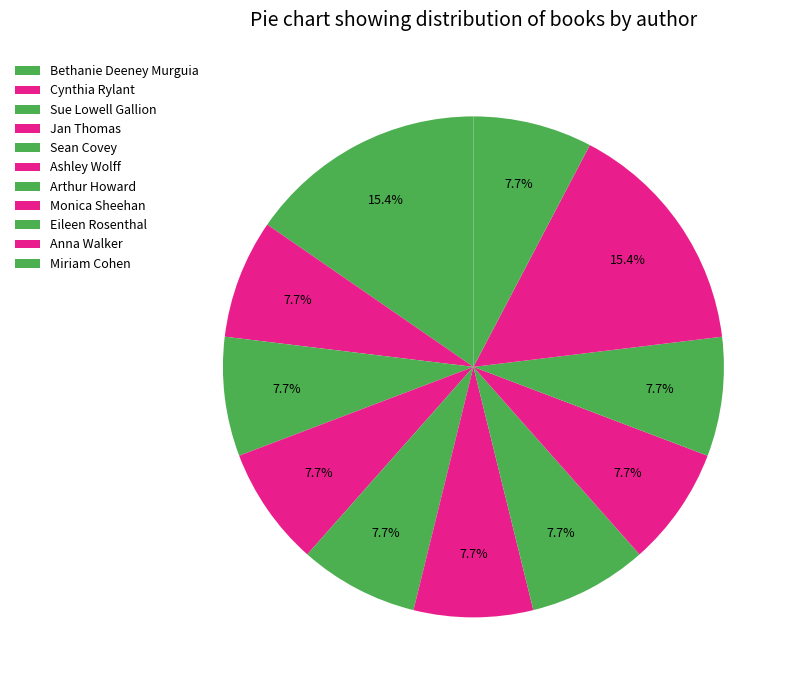

How many slices are in this pie chart?

11